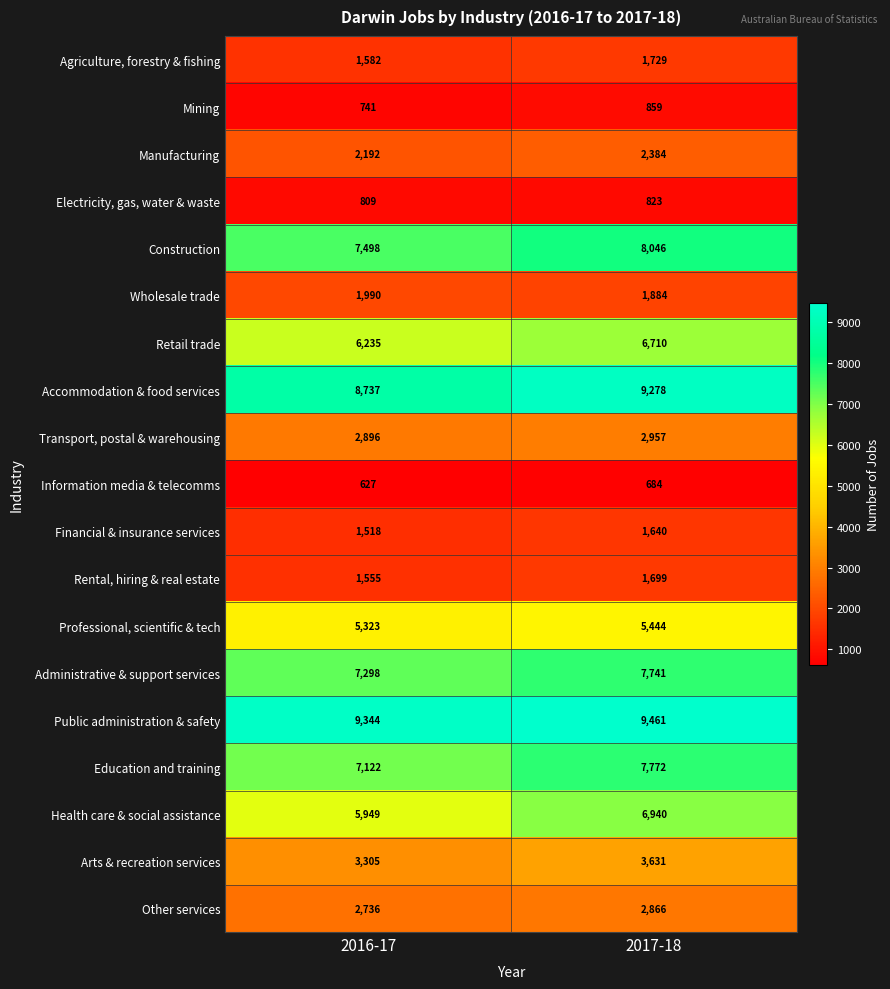

List the series in order of their peak value, highest first.

Public administration & safety, Accommodation & food services, Construction, Education and training, Administrative & support services, Health care & social assistance, Retail trade, Professional, scientific & tech, Arts & recreation services, Transport, postal & warehousing, Other services, Manufacturing, Wholesale trade, Agriculture, forestry & fishing, Rental, hiring & real estate, Financial & insurance services, Mining, Electricity, gas, water & waste, Information media & telecomms